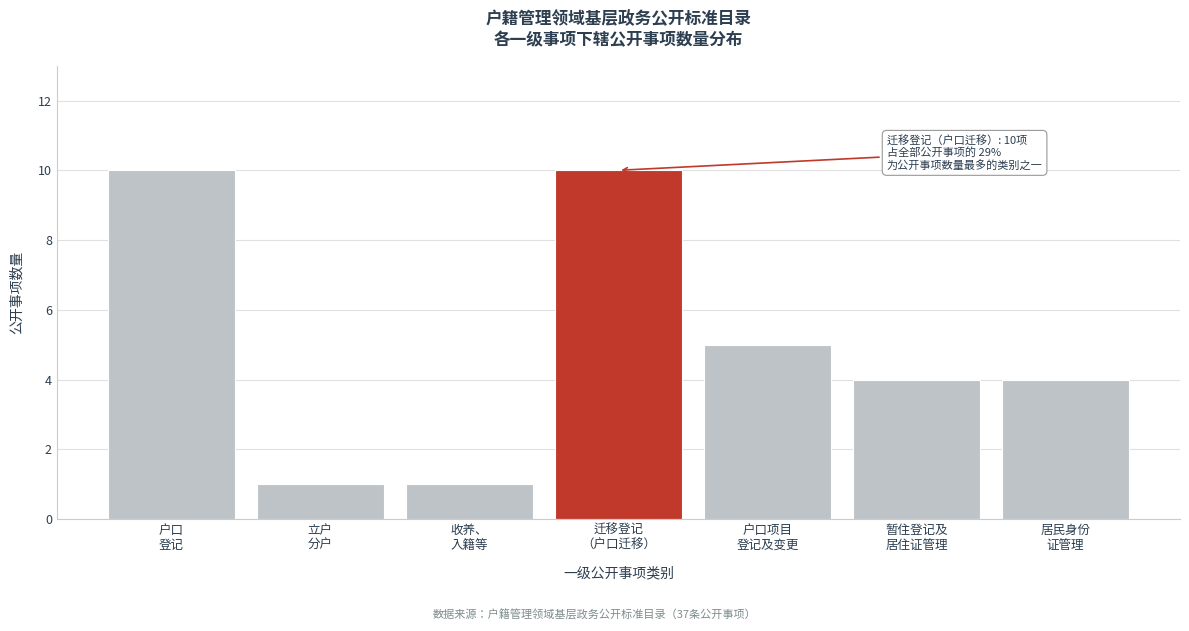

Reading left to right, list all the values displayed in this chart.

10	1	1	10	5	4	4